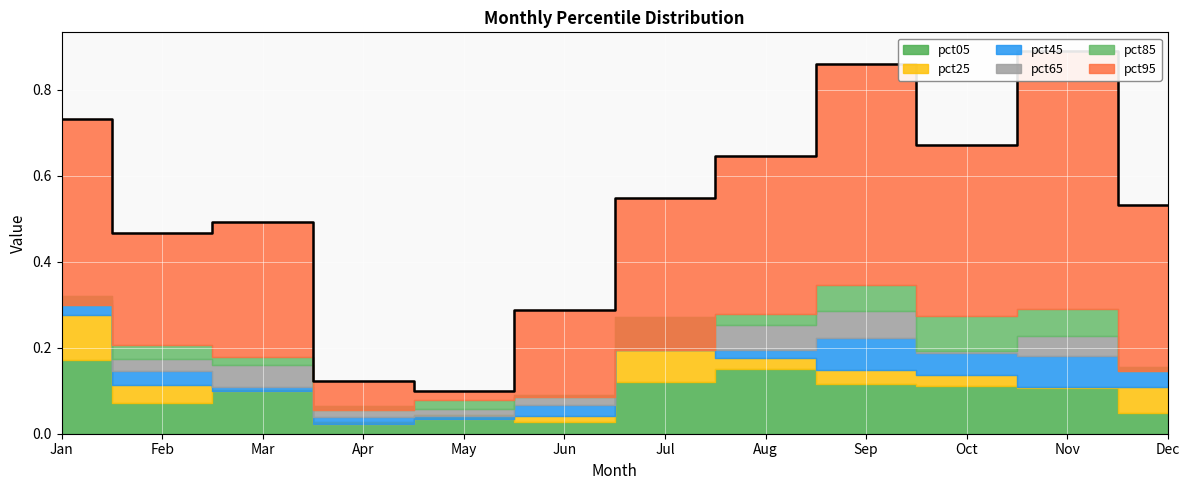

Which has a higher value, Mar or Sep?

Sep